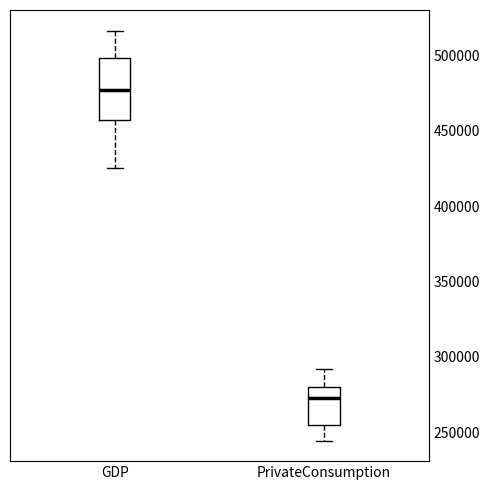

Reading left to right, read every box against the y-axis: the position of its median line, the range the box covers, and the ends of its whiskers. The values are not printed on the chart, so give them approximately, as read against the axis.

GDP: median 475000, box 455000 to 500000, whiskers 425000 to 515000
PrivateConsumption: median 275000, box 255000 to 280000, whiskers 245000 to 290000